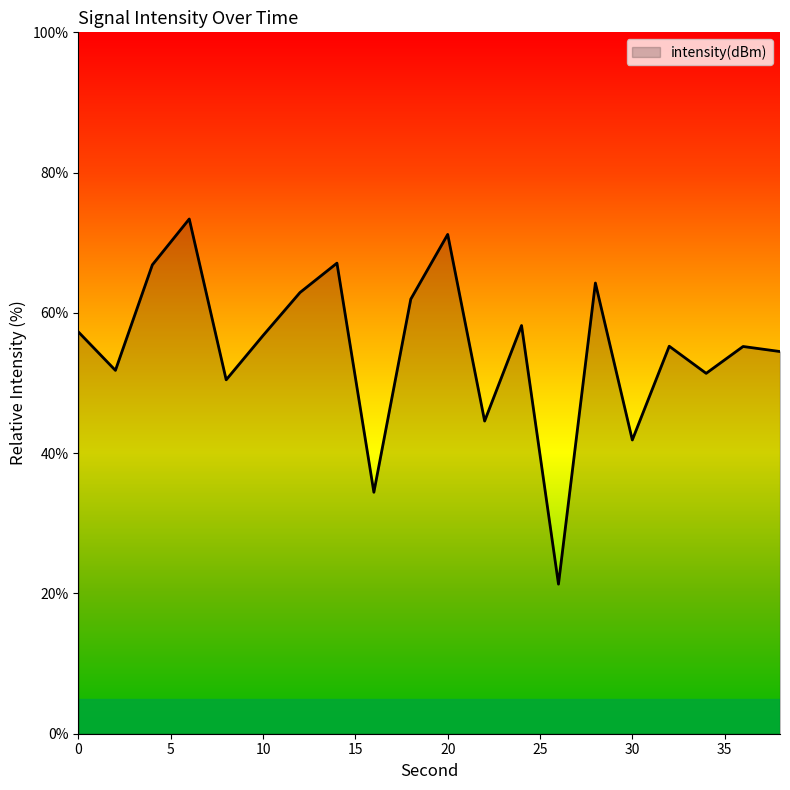

What is the difference between the maximum and minimum values?

52.1